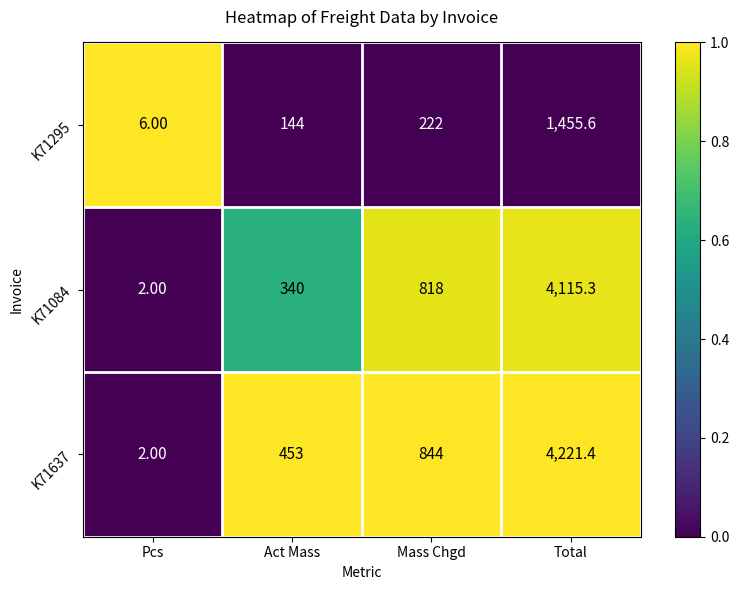

Which series has the largest total across all categories?

K71637